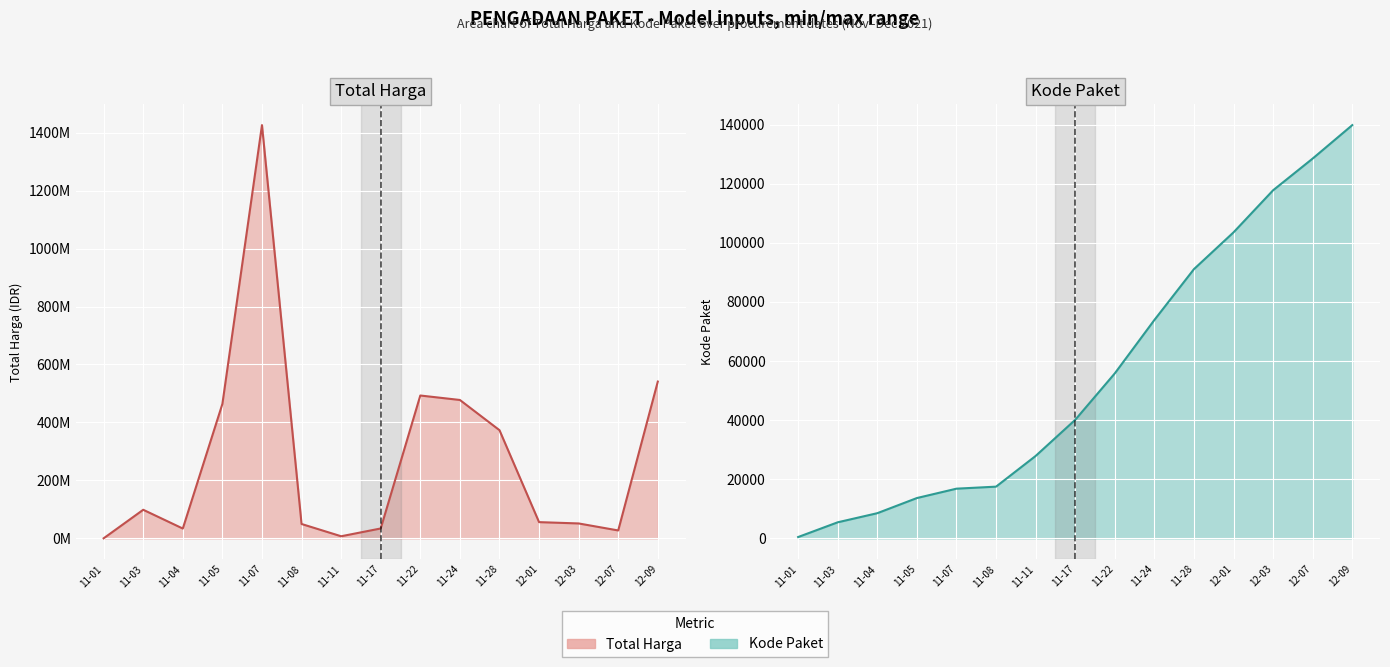

Where is Total Harga nearest to the value 713100750?

12-09